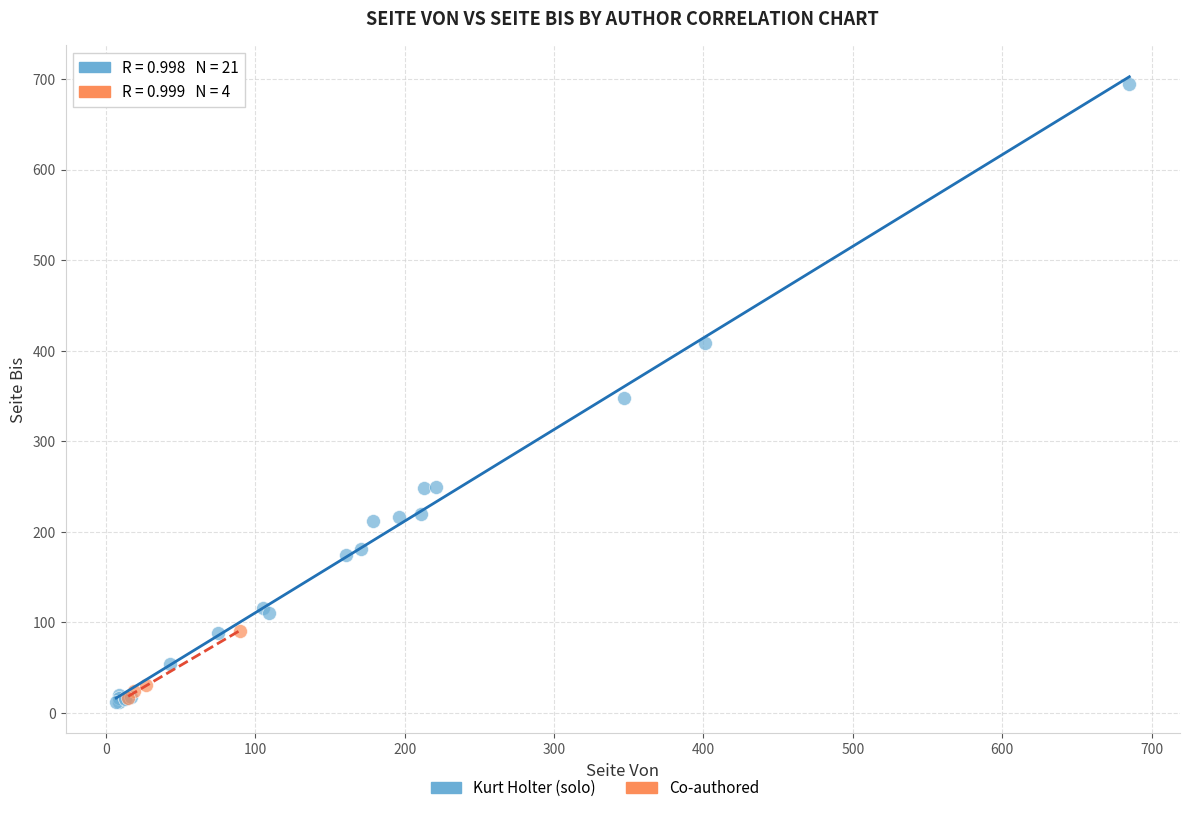

Which series reaches the maximum Y coordinate?

Kurt Holter (solo)